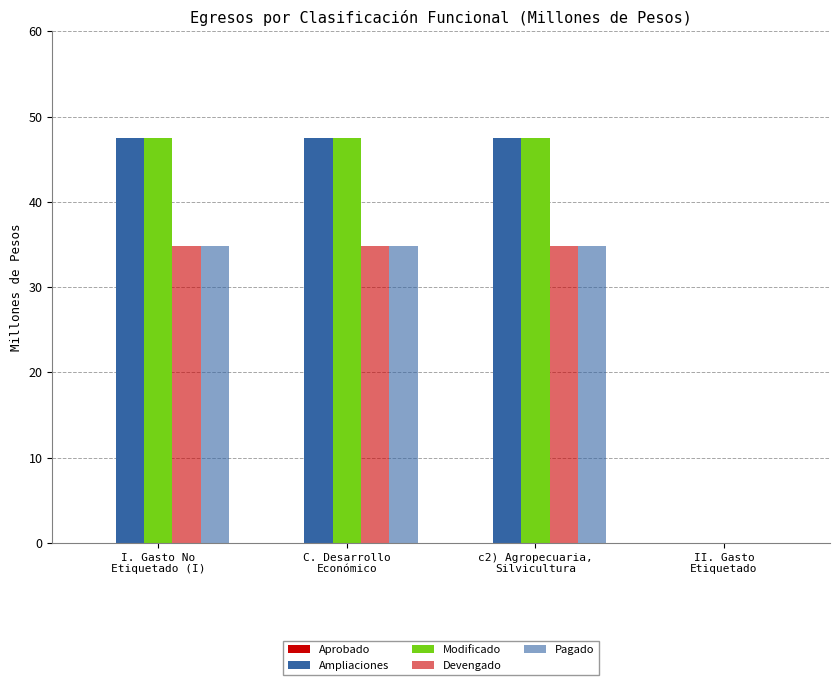

Are the bars horizontal?

No